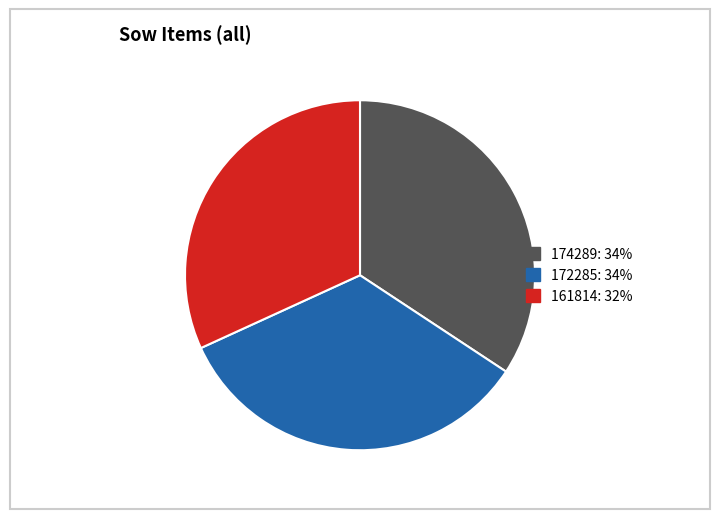

Is there any slice that represents more than half of the pie?

No